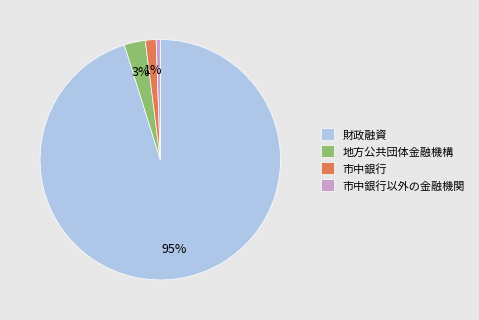

Between 財政融資 and 市中銀行以外の金融機関, which is larger?

財政融資